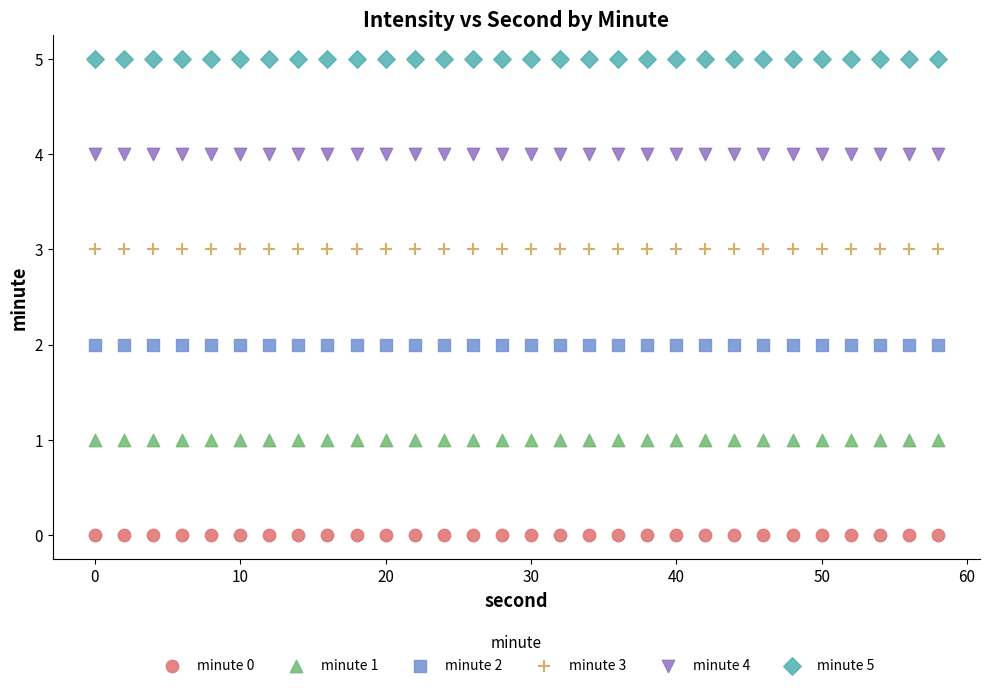

Which series reaches the maximum Y coordinate?

minute 5